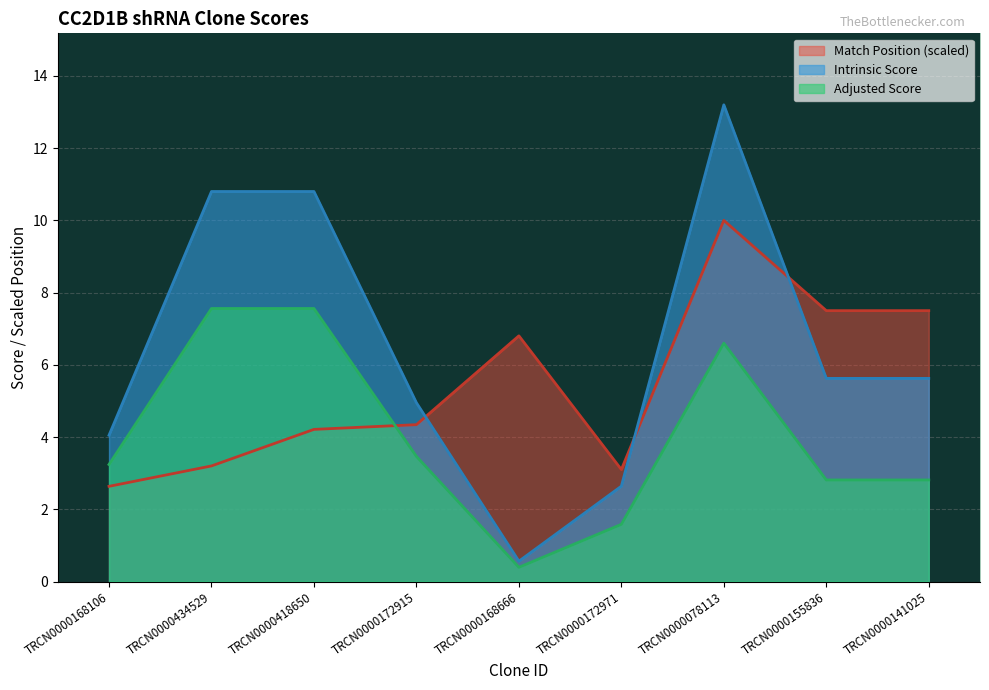

What is the maximum value for Adjusted Score?

7.6